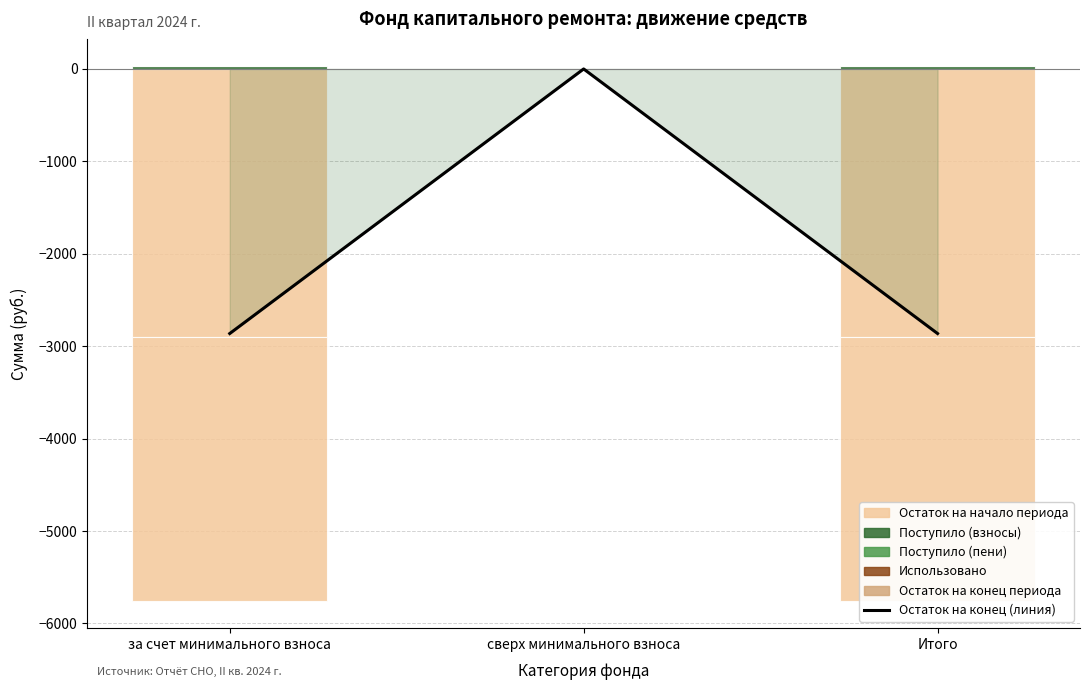

How many bars are there in total?

15